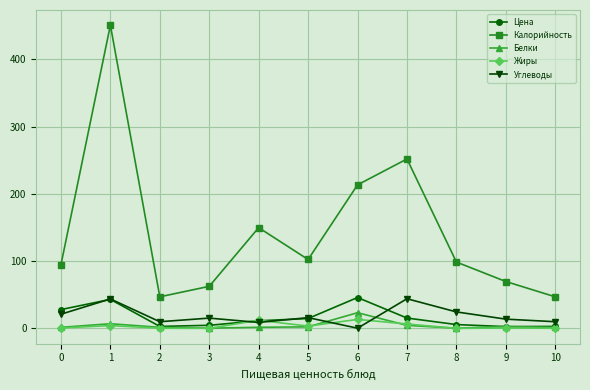

What is the difference between the Цена values at 1 and 5?

28.4